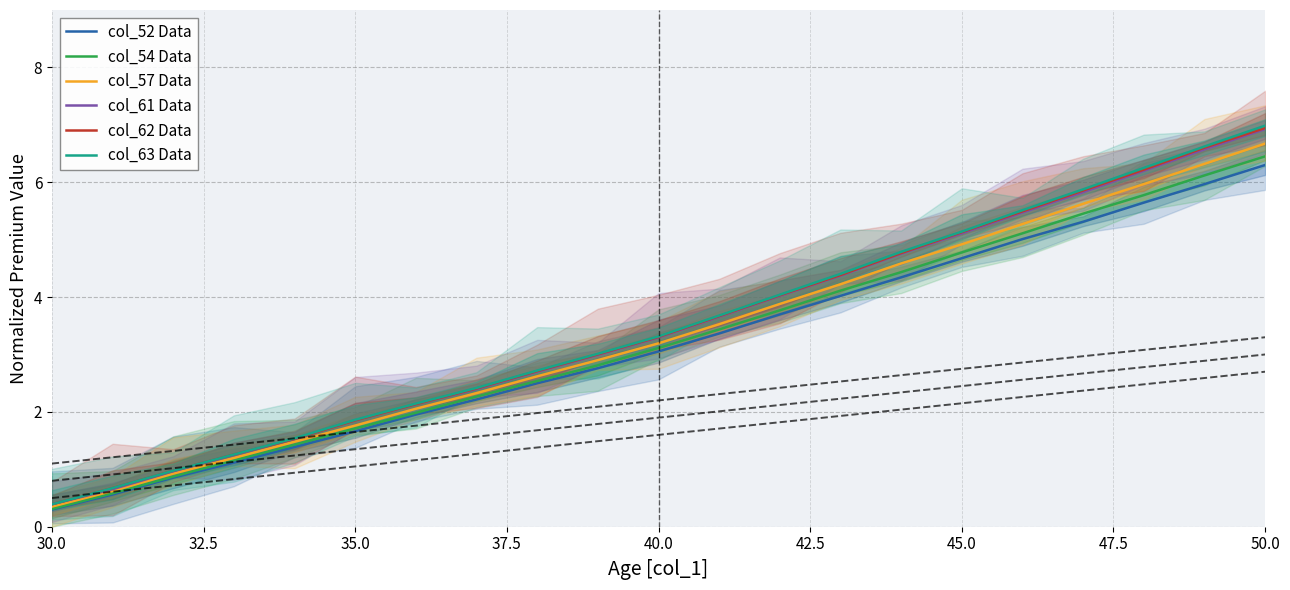

True or false: col_54 Data and col_63 Data intersect in this chart.

False